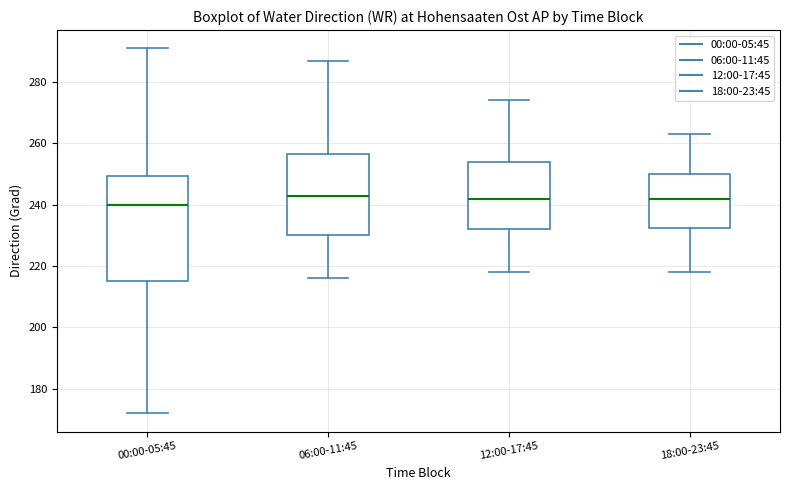

Reading left to right, transcribe this box plot: for each box, give where its median line is, the range the box spans, and where its two whiskers end, as read against the y-axis. The values are not printed on the chart, so give them approximately, as read against the axis.

00:00-05:45: median 240, box 216 to 250, whiskers 172 to 292
06:00-11:45: median 244, box 230 to 256, whiskers 216 to 288
12:00-17:45: median 242, box 232 to 254, whiskers 218 to 274
18:00-23:45: median 242, box 232 to 250, whiskers 218 to 264